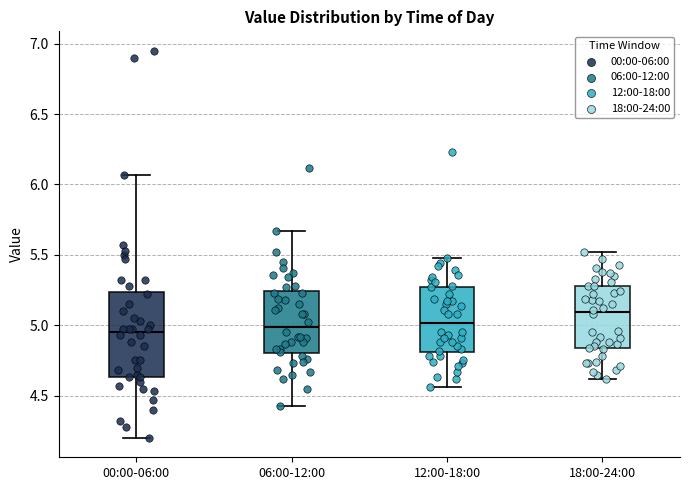

Where does the median line of the box for 18:00-24:00 sit on the y-axis? The values are not printed on the chart, so give them approximately, as read against the axis.

5.10